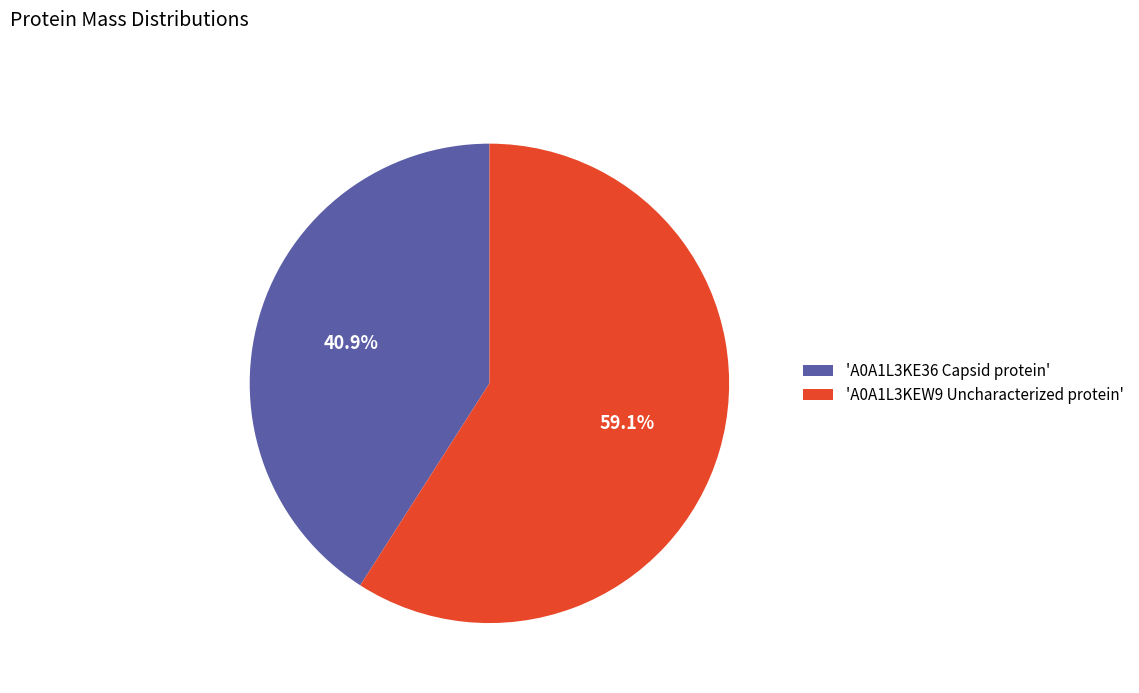

What is the total percentage of 'A0A1L3KEW9 Uncharacterized protein' and 'A0A1L3KE36 Capsid protein'?

100.0%